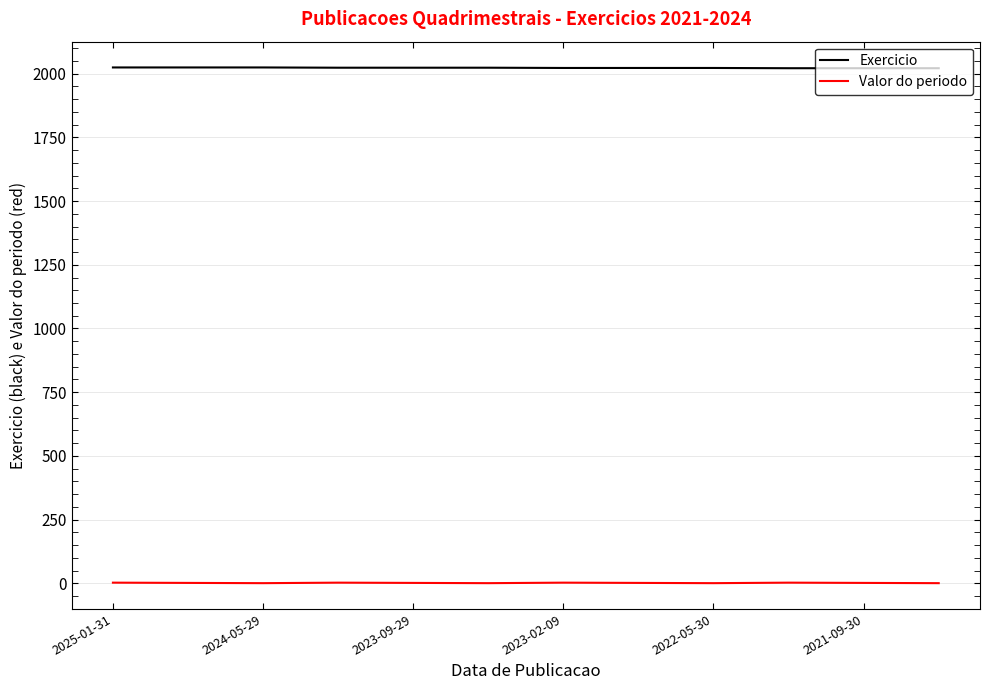

True or false: Valor do periodo and Exercicio cross at least once.

False